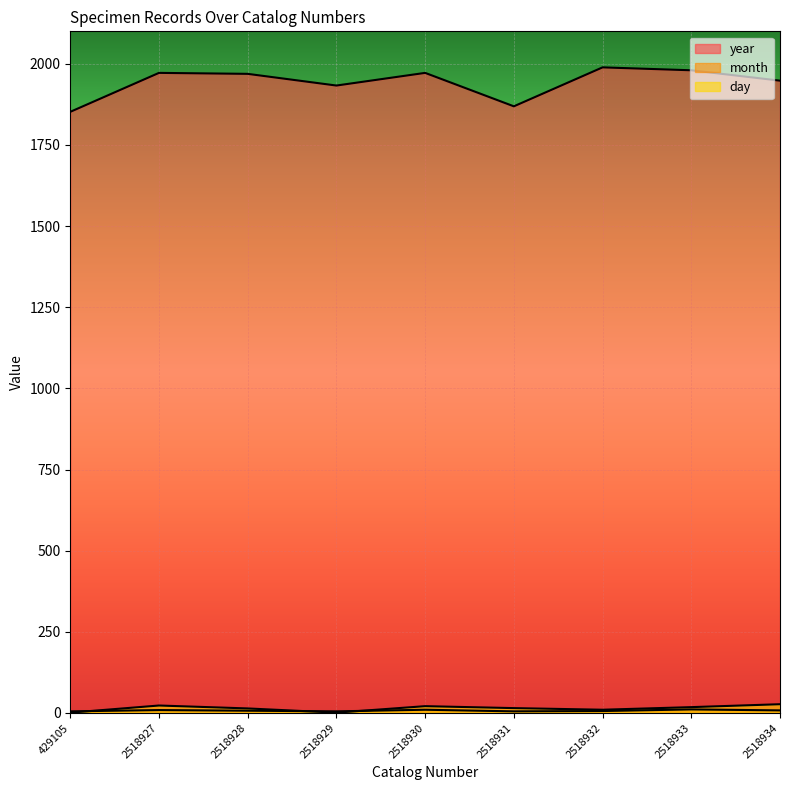

Rank the series by their maximum value, from highest to lowest.

year, day, month